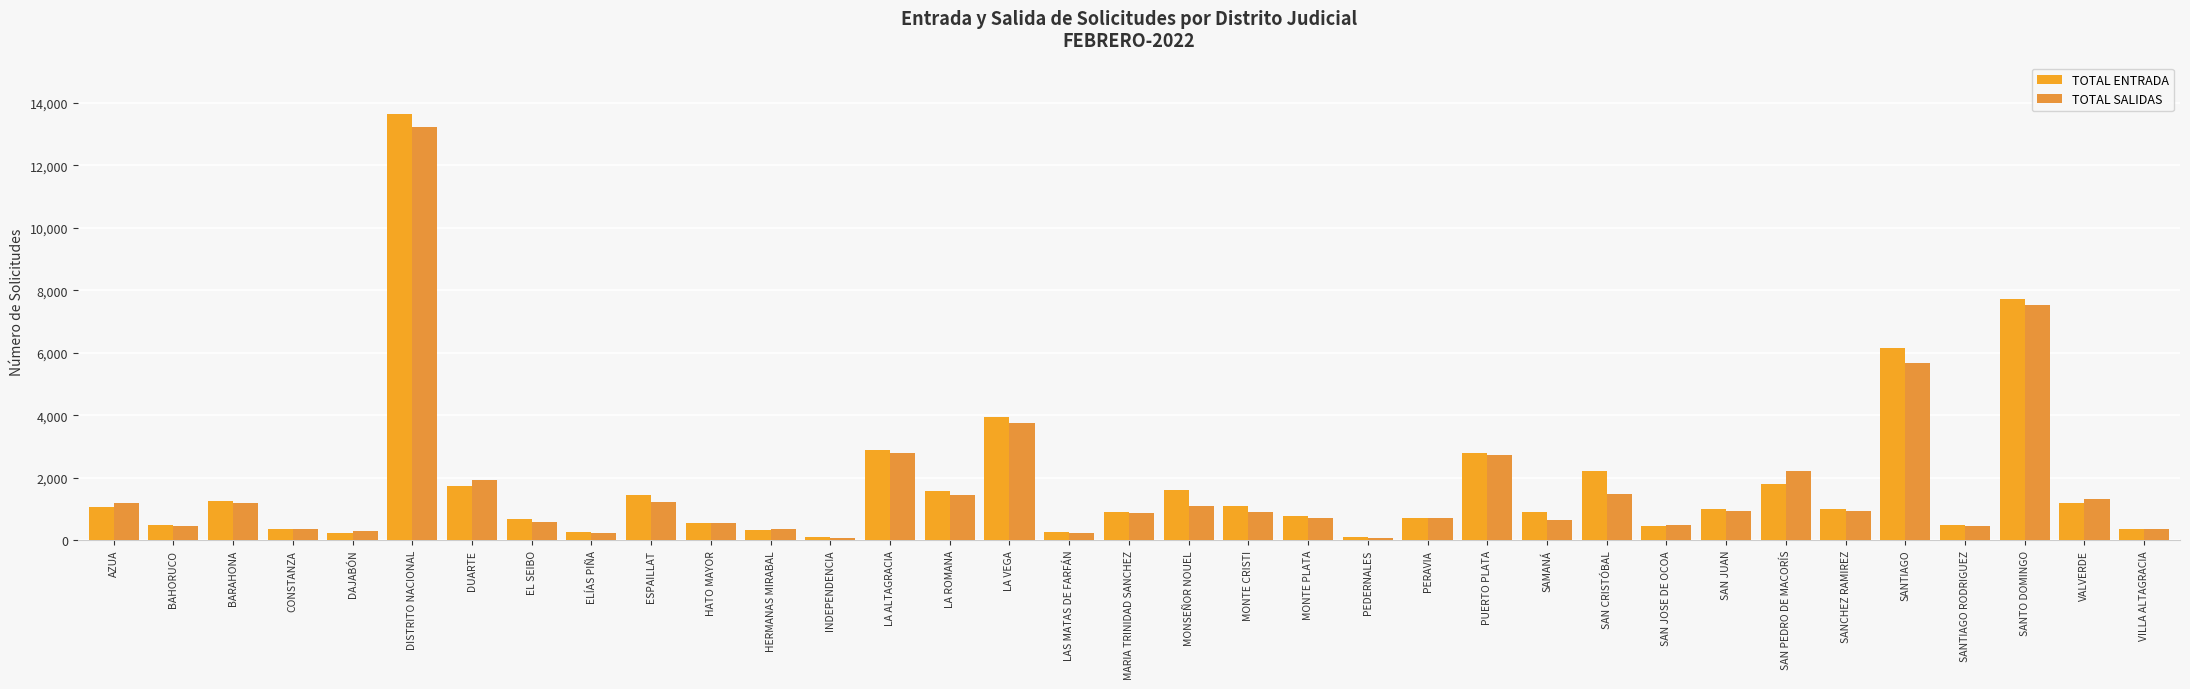

Reading right to left, transcribe all the data shown in this chart.

TOTAL ENTRADA: VILLA ALTAGRACIA=350	VALVERDE=1190	SANTO DOMINGO=7729	SANTIAGO RODRIGUEZ=477	SANTIAGO=6159	SANCHEZ RAMIREZ=994	SAN PEDRO DE MACORÍS=1790	SAN JUAN=1000	SAN JOSE DE OCOA=458	SAN CRISTÓBAL=2212	SAMANÁ=887	PUERTO PLATA=2790	PERAVIA=695	PEDERNALES=92	MONTE PLATA=759	MONTE CRISTI=1089	MONSEÑOR NOUEL=1611	MARIA TRINIDAD SANCHEZ=897	LAS MATAS DE FARFÁN=249	LA VEGA=3954	LA ROMANA=1589	LA ALTAGRACIA=2890	INDEPENDENCIA=94	HERMANAS MIRABAL=338	HATO MAYOR=564	ESPAILLAT=1455	ELÍAS PIÑA=247	EL SEIBO=661	DUARTE=1736	DISTRITO NACIONAL=13644	DAJABÓN=218	CONSTANZA=372	BARAHONA=1257	BAHORUCO=486	AZUA=1046
TOTAL SALIDAS: VILLA ALTAGRACIA=346	VALVERDE=1331	SANTO DOMINGO=7510	SANTIAGO RODRIGUEZ=452	SANTIAGO=5656	SANCHEZ RAMIREZ=940	SAN PEDRO DE MACORÍS=2214	SAN JUAN=947	SAN JOSE DE OCOA=485	SAN CRISTÓBAL=1465	SAMANÁ=643	PUERTO PLATA=2715	PERAVIA=703	PEDERNALES=84	MONTE PLATA=711	MONTE CRISTI=910	MONSEÑOR NOUEL=1108	MARIA TRINIDAD SANCHEZ=883	LAS MATAS DE FARFÁN=233	LA VEGA=3759	LA ROMANA=1453	LA ALTAGRACIA=2789	INDEPENDENCIA=84	HERMANAS MIRABAL=371	HATO MAYOR=544	ESPAILLAT=1231	ELÍAS PIÑA=234	EL SEIBO=574	DUARTE=1929	DISTRITO NACIONAL=13226	DAJABÓN=292	CONSTANZA=363	BARAHONA=1205	BAHORUCO=450	AZUA=1201